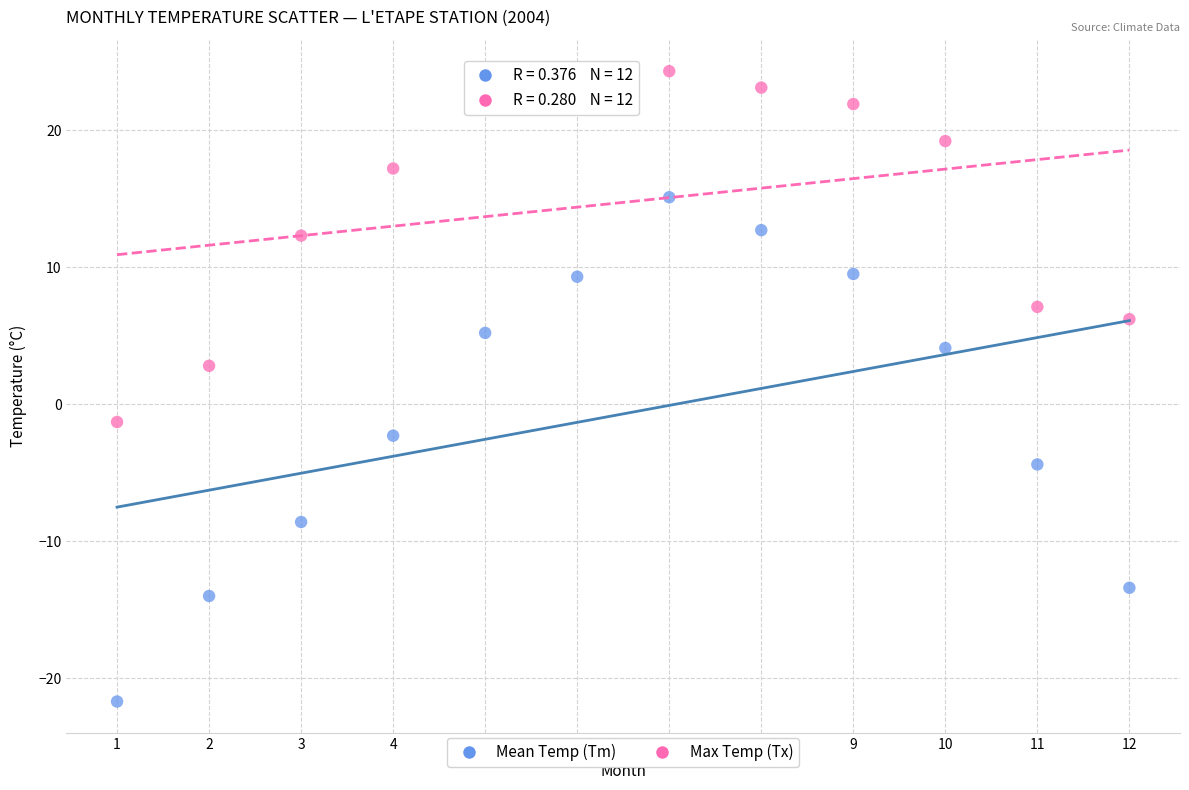

Which series reaches the minimum Y coordinate?

Mean Temp (Tm)